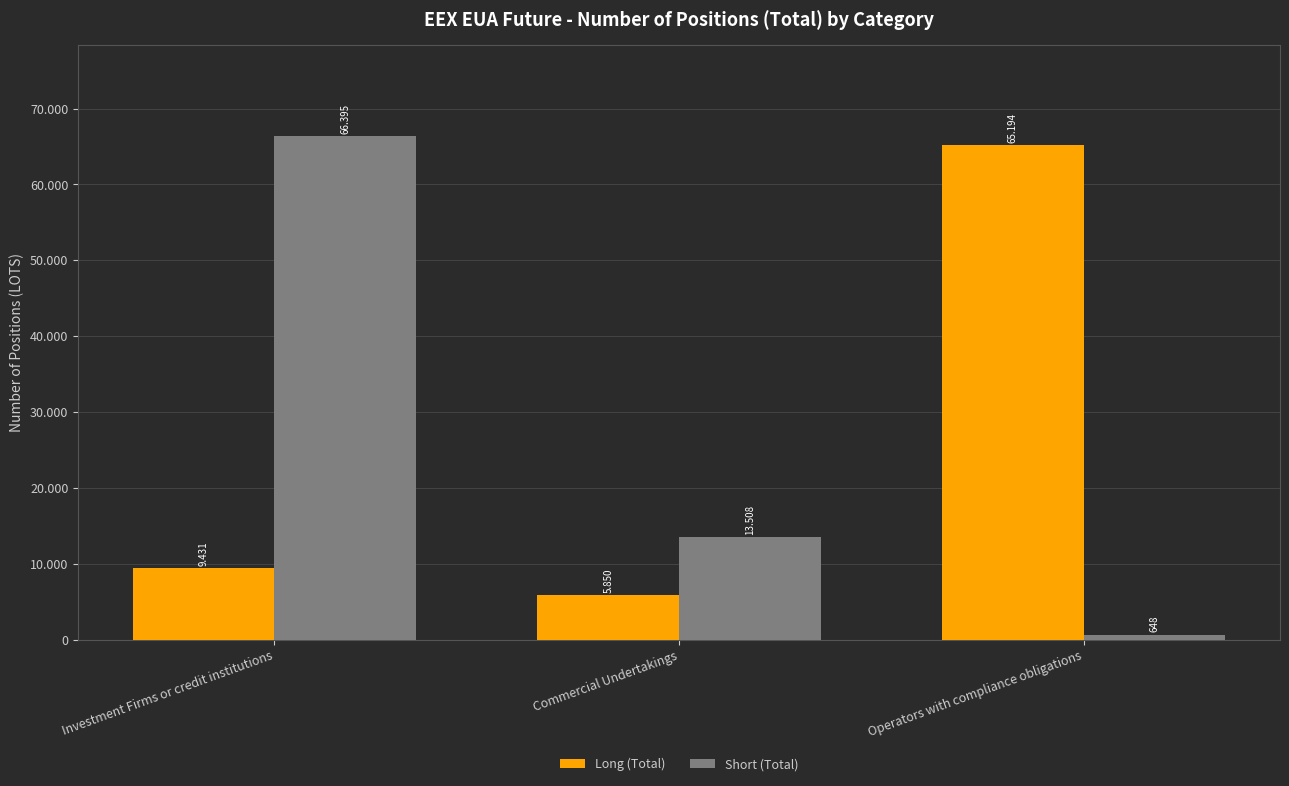

What is the label of the 3rd bar from the left?

Operators with compliance obligations